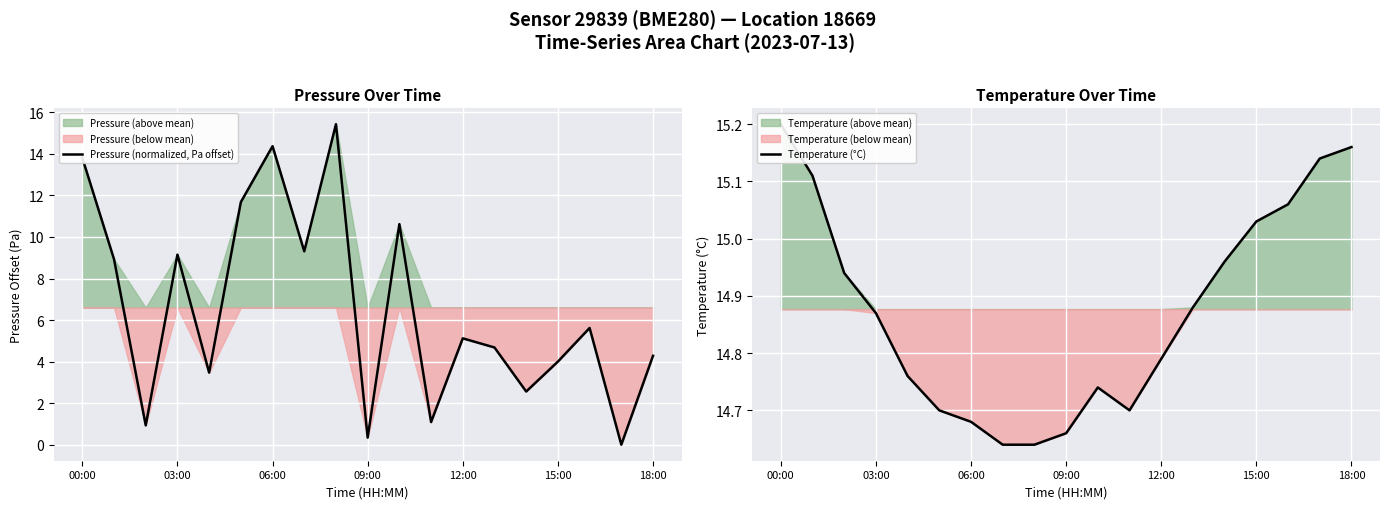

Which series ends up on top after the final intersection of Temperature (°C) and Pressure (normalized, Pa offset)?

Temperature (°C)